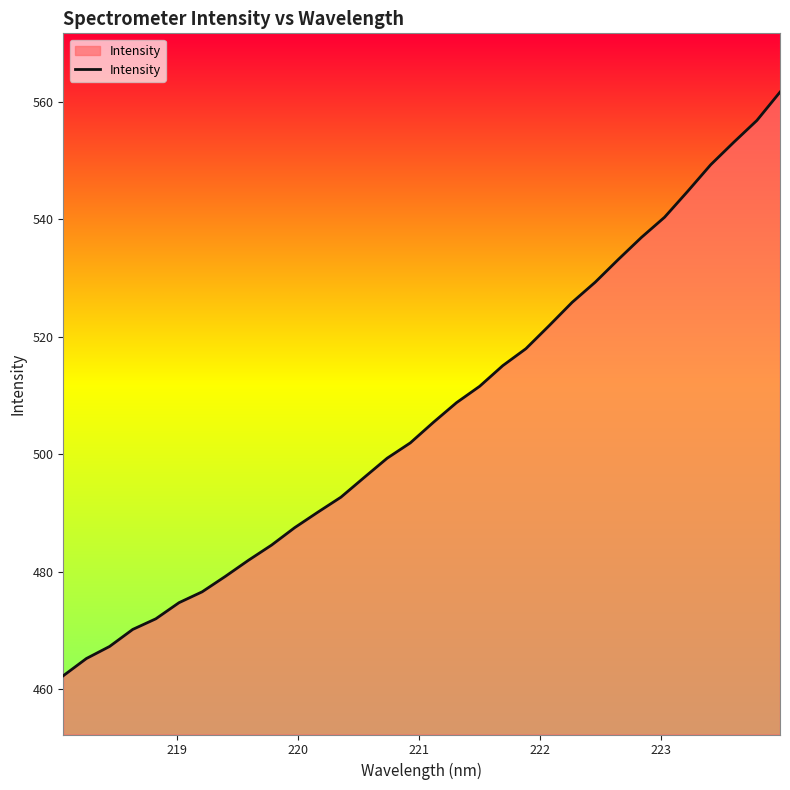

What is the smallest value displayed?

462.3